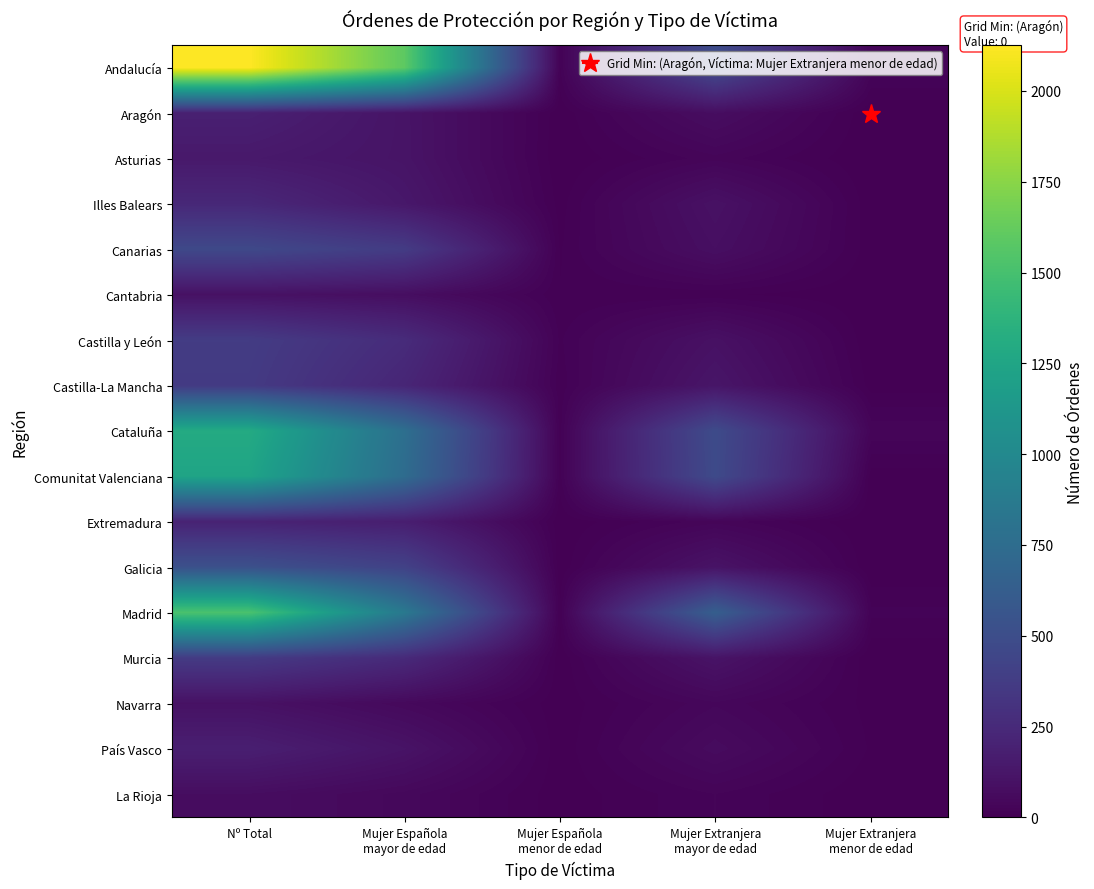

Reading left to right, transcribe all the data shown in this chart.

Andalucía: Nº Total=2125	Mujer Española
mayor de edad=1594	Mujer Española
menor de edad=15	Mujer Extranjera
mayor de edad=486	Mujer Extranjera
menor de edad=30
Aragón: Nº Total=189	Mujer Española
mayor de edad=112	Mujer Española
menor de edad=1	Mujer Extranjera
mayor de edad=76	Mujer Extranjera
menor de edad=0
Asturias: Nº Total=143	Mujer Española
mayor de edad=113	Mujer Española
menor de edad=0	Mujer Extranjera
mayor de edad=30	Mujer Extranjera
menor de edad=0
Illes Balears: Nº Total=239	Mujer Española
mayor de edad=135	Mujer Española
menor de edad=4	Mujer Extranjera
mayor de edad=98	Mujer Extranjera
menor de edad=2
Canarias: Nº Total=465	Mujer Española
mayor de edad=372	Mujer Española
menor de edad=7	Mujer Extranjera
mayor de edad=83	Mujer Extranjera
menor de edad=3
Cantabria: Nº Total=98	Mujer Española
mayor de edad=78	Mujer Española
menor de edad=9	Mujer Extranjera
mayor de edad=10	Mujer Extranjera
menor de edad=1
Castilla y León: Nº Total=374	Mujer Española
mayor de edad=263	Mujer Española
menor de edad=15	Mujer Extranjera
mayor de edad=96	Mujer Extranjera
menor de edad=0
Castilla-La Mancha: Nº Total=362	Mujer Española
mayor de edad=225	Mujer Española
menor de edad=11	Mujer Extranjera
mayor de edad=122	Mujer Extranjera
menor de edad=4
Cataluña: Nº Total=1299	Mujer Española
mayor de edad=774	Mujer Española
menor de edad=12	Mujer Extranjera
mayor de edad=482	Mujer Extranjera
menor de edad=31
Comunitat Valenciana: Nº Total=1240	Mujer Española
mayor de edad=749	Mujer Española
menor de edad=12	Mujer Extranjera
mayor de edad=476	Mujer Extranjera
menor de edad=3
Extremadura: Nº Total=207	Mujer Española
mayor de edad=176	Mujer Española
menor de edad=1	Mujer Extranjera
mayor de edad=30	Mujer Extranjera
menor de edad=0
Galicia: Nº Total=525	Mujer Española
mayor de edad=415	Mujer Española
menor de edad=1	Mujer Extranjera
mayor de edad=109	Mujer Extranjera
menor de edad=0
Madrid: Nº Total=1520	Mujer Española
mayor de edad=857	Mujer Española
menor de edad=9	Mujer Extranjera
mayor de edad=635	Mujer Extranjera
menor de edad=19
Murcia: Nº Total=365	Mujer Española
mayor de edad=253	Mujer Española
menor de edad=1	Mujer Extranjera
mayor de edad=111	Mujer Extranjera
menor de edad=0
Navarra: Nº Total=98	Mujer Española
mayor de edad=51	Mujer Española
menor de edad=2	Mujer Extranjera
mayor de edad=40	Mujer Extranjera
menor de edad=5
País Vasco: Nº Total=181	Mujer Española
mayor de edad=109	Mujer Española
menor de edad=2	Mujer Extranjera
mayor de edad=63	Mujer Extranjera
menor de edad=7
La Rioja: Nº Total=74	Mujer Española
mayor de edad=46	Mujer Española
menor de edad=2	Mujer Extranjera
mayor de edad=25	Mujer Extranjera
menor de edad=1